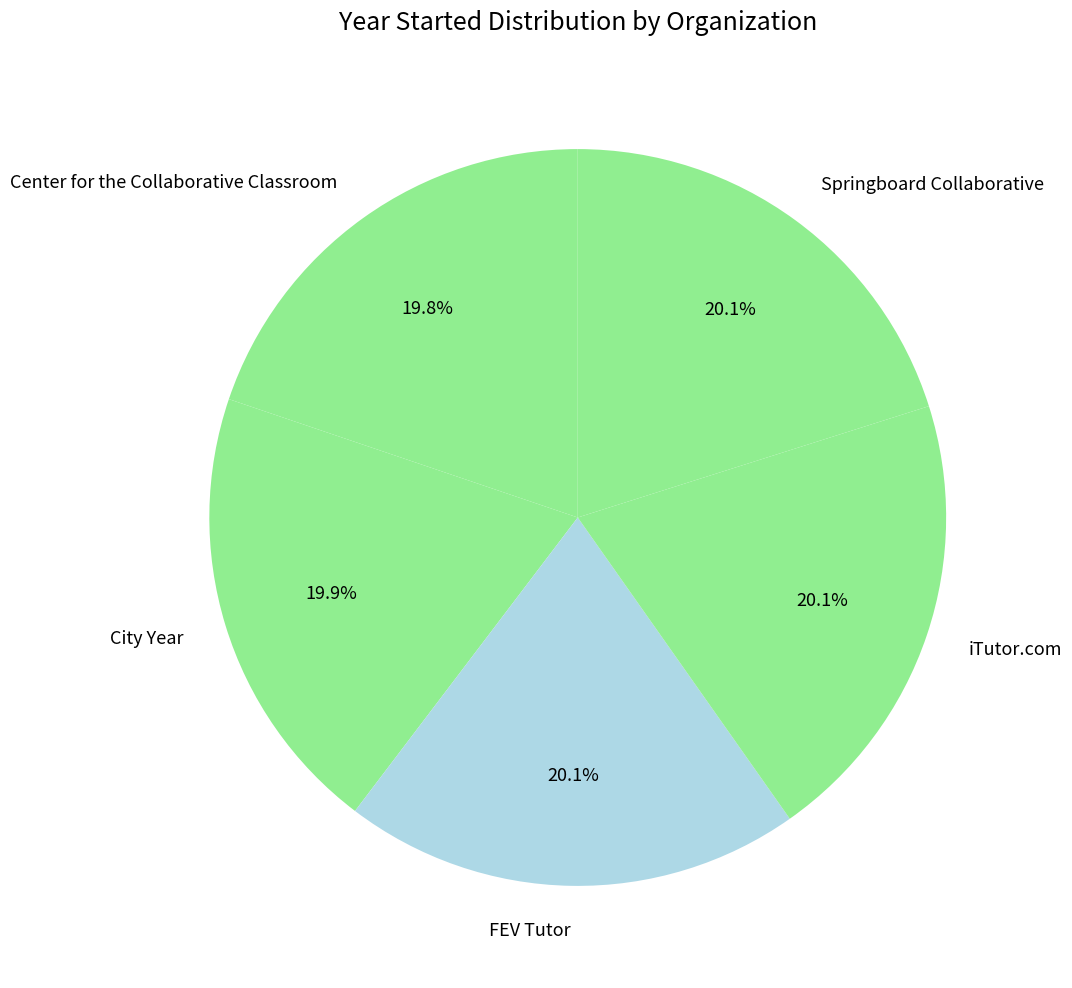

What is the ratio of the value at FEV Tutor to the value at Center for the Collaborative Classroom?

1.0